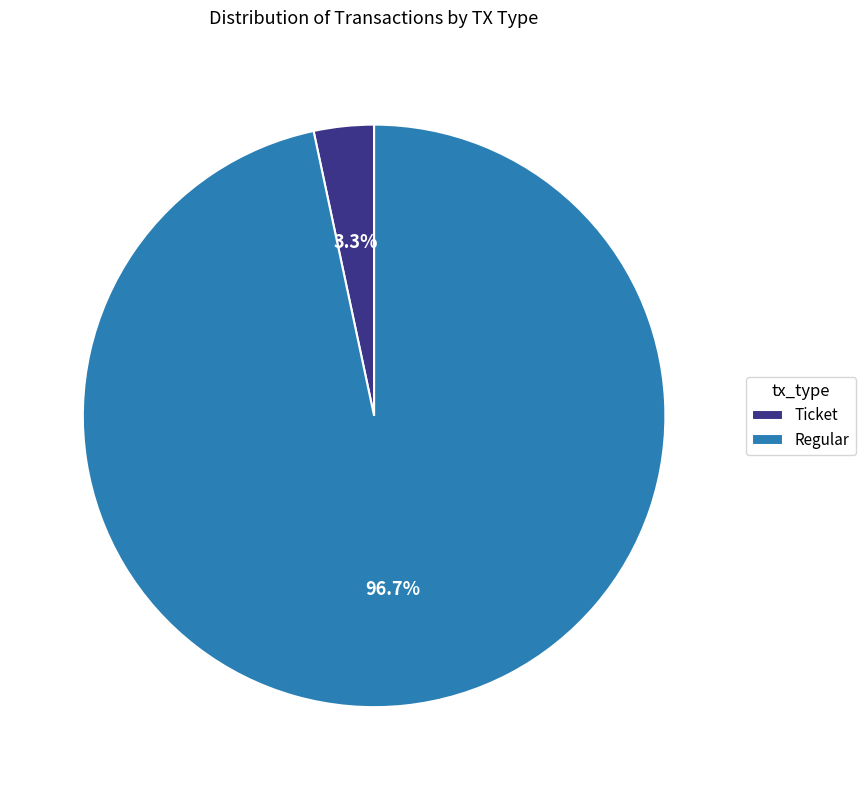

Does Regular represent more than half of the total?

Yes